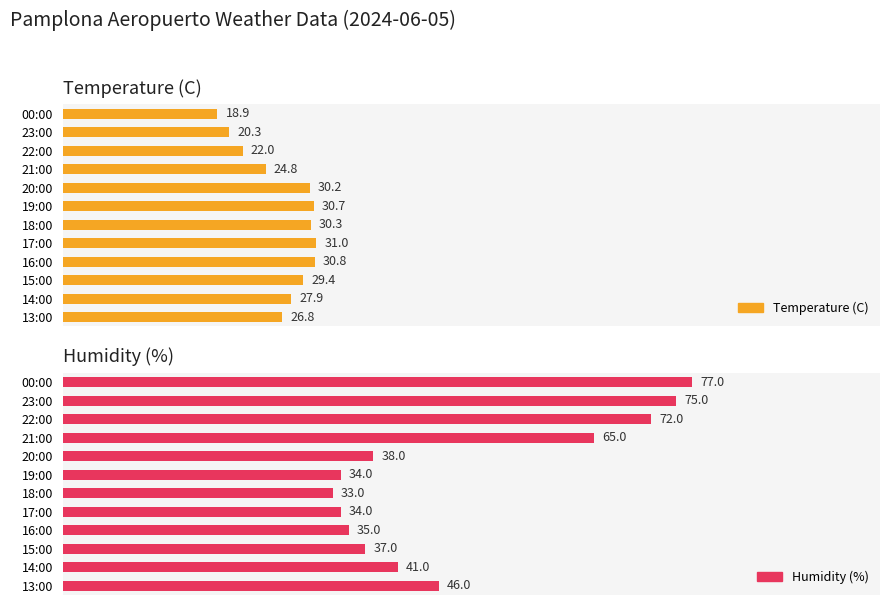

Which series has the largest total across all categories?

Humidity (%)